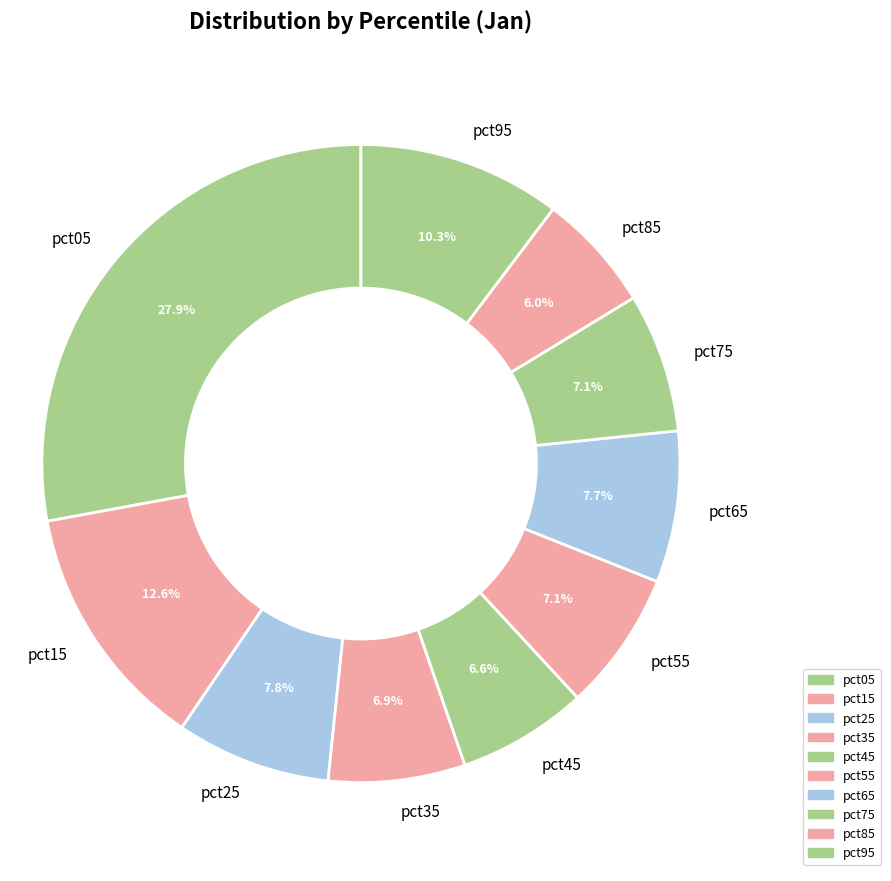

Which slice is the smallest?

pct85